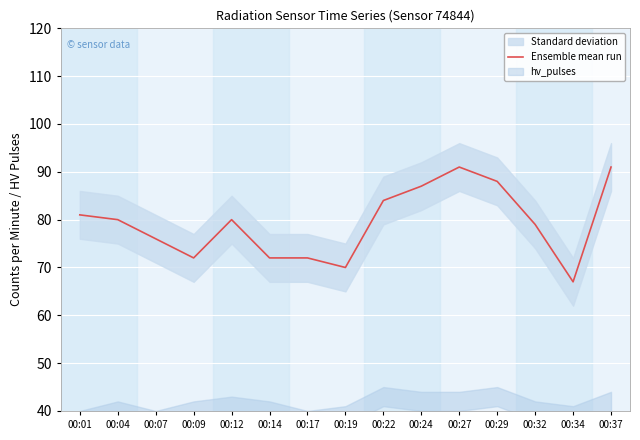

Reading left to right, what are all the values shown in this chart?

81	80	76	72	80	72	72	70	84	87	91	88	79	67	91